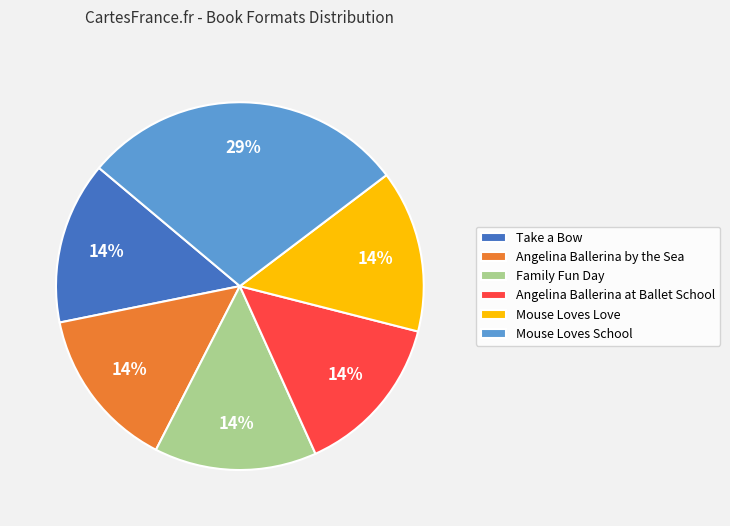

Approximately how many times larger is the value at Family Fun Day compared to Take a Bow?

1.0